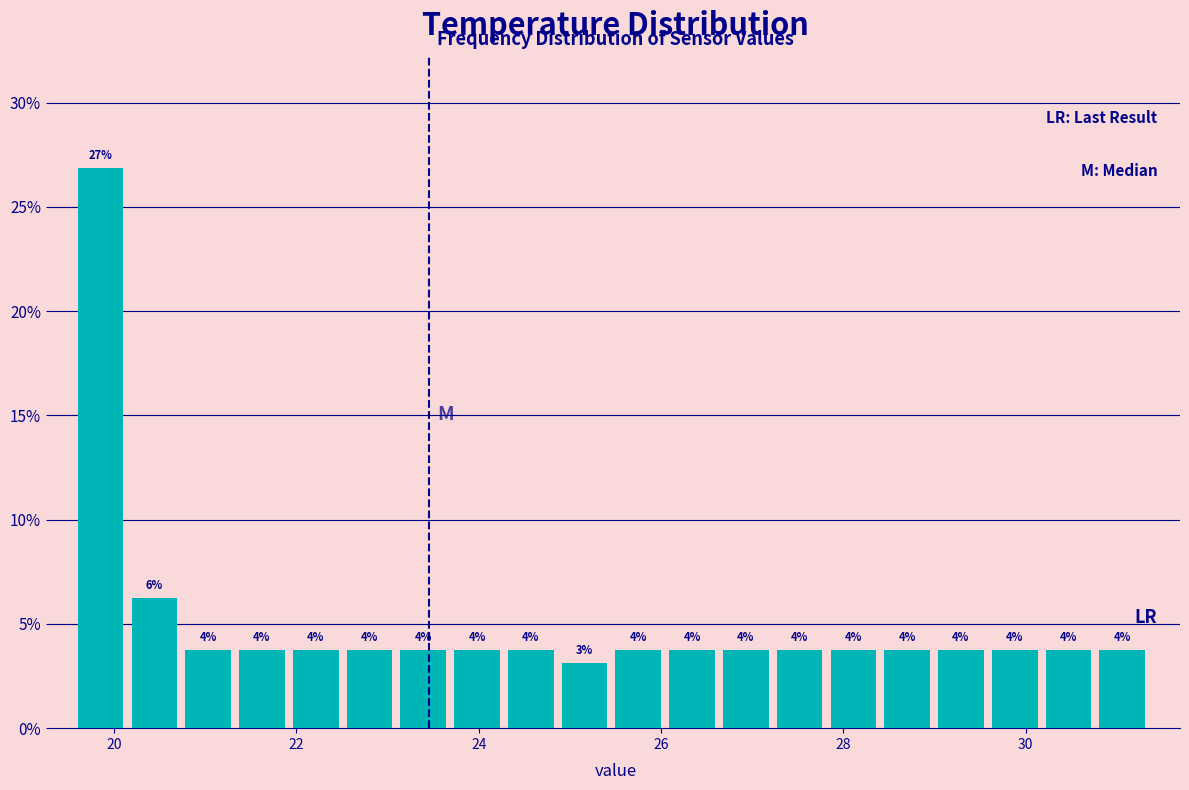

Read against the x-axis, roughly where is the centre of the tallest bar?

19.8